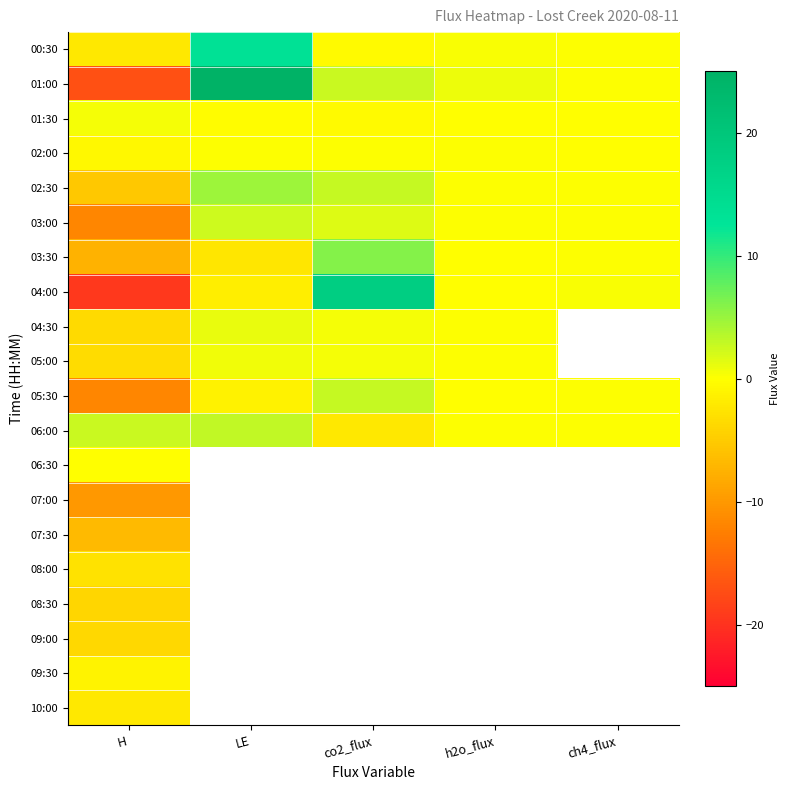

What is the difference between the 00:30 values at LE and ch4_flux?

13.5